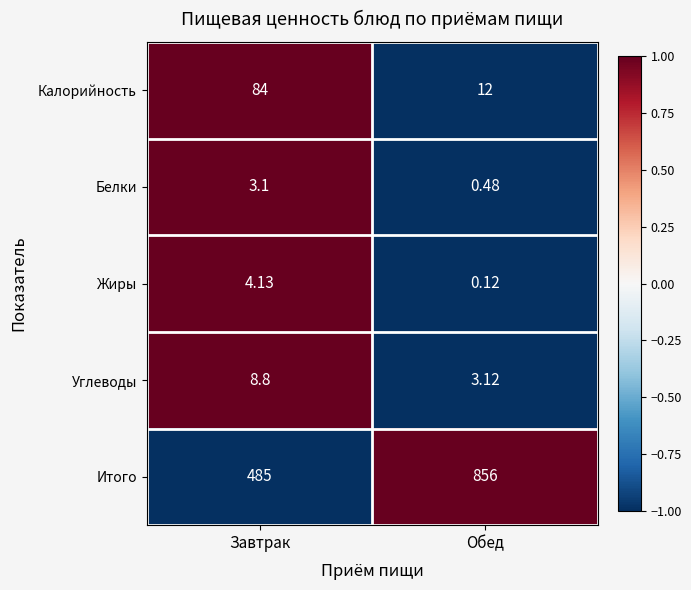

At which label does Жиры reach its minimum?

Обед